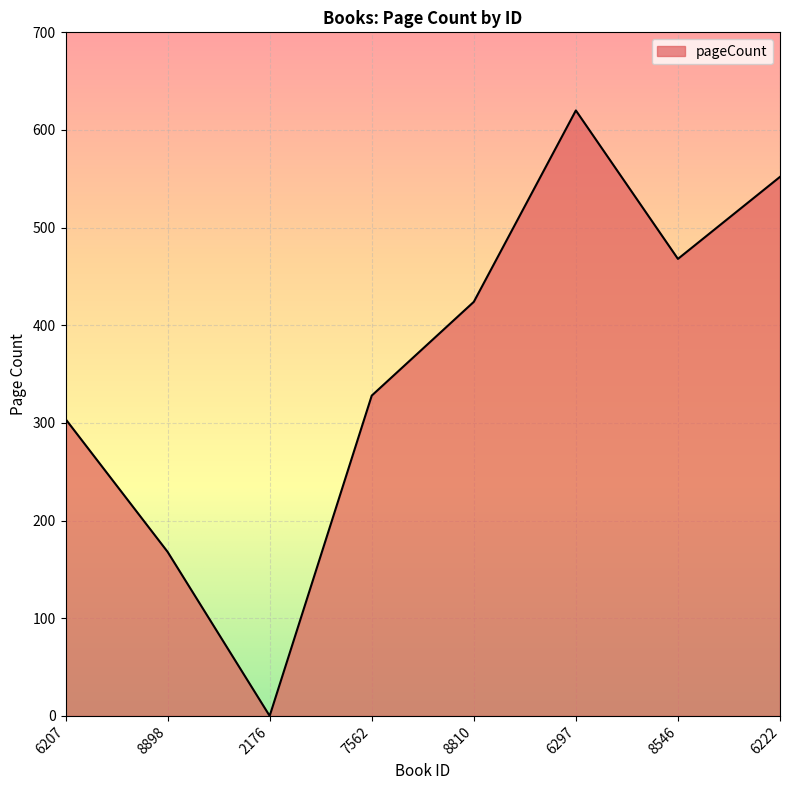

What is the approximate value at 8546?

468